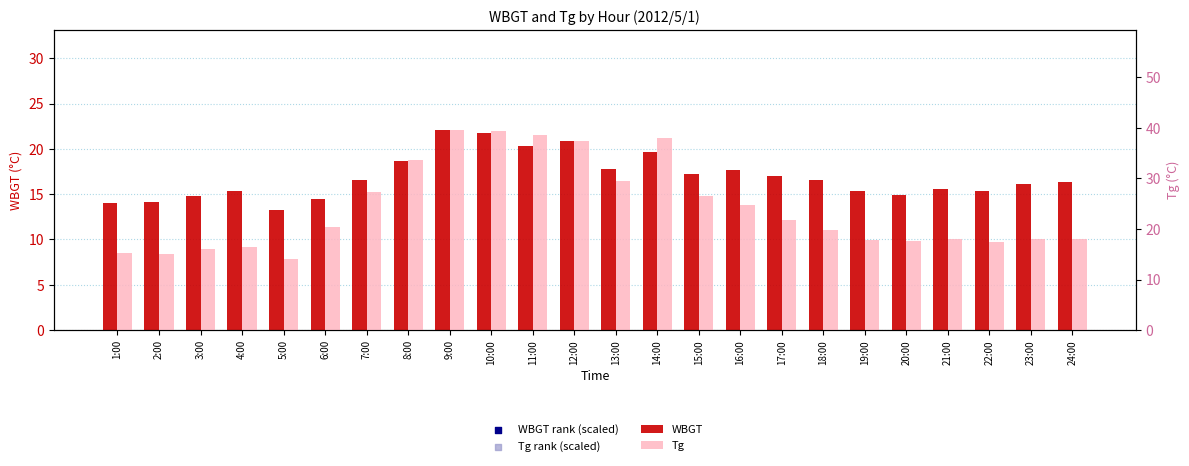

What are all the series names shown in the legend?

WBGT, WBGT rank (scaled), Tg rank (scaled), Tg